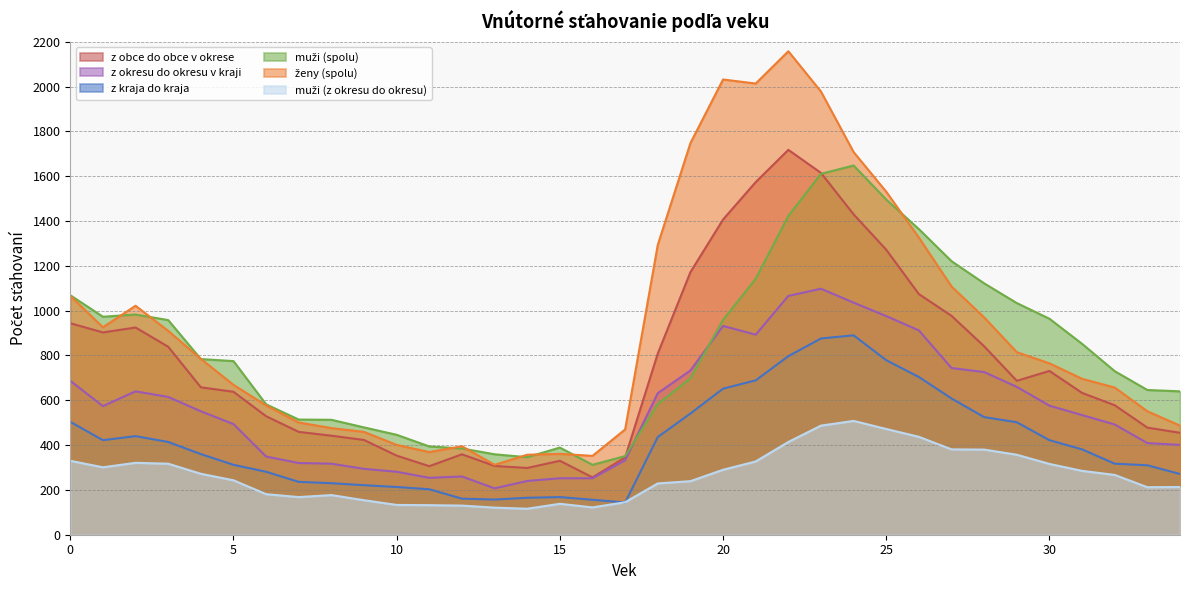

Does the chart have visible grid lines?

Yes